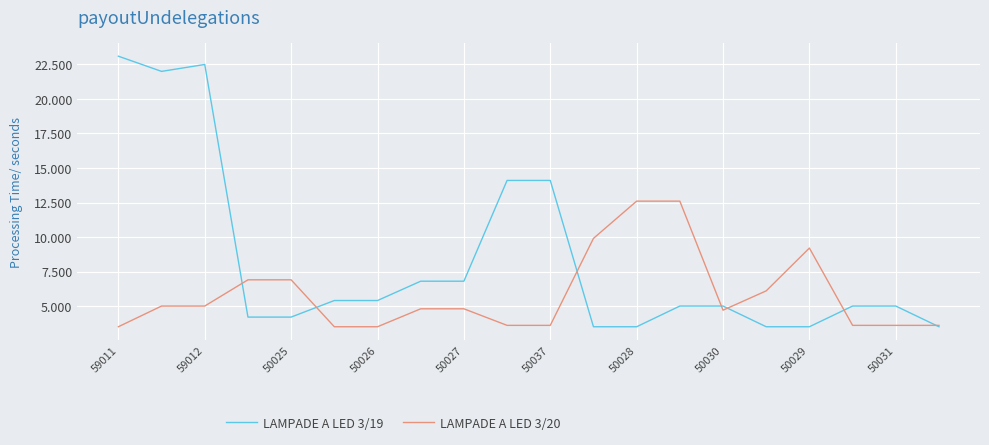

Rank the series by their average value, from highest to lowest.

LAMPADE A LED 3/19, LAMPADE A LED 3/20